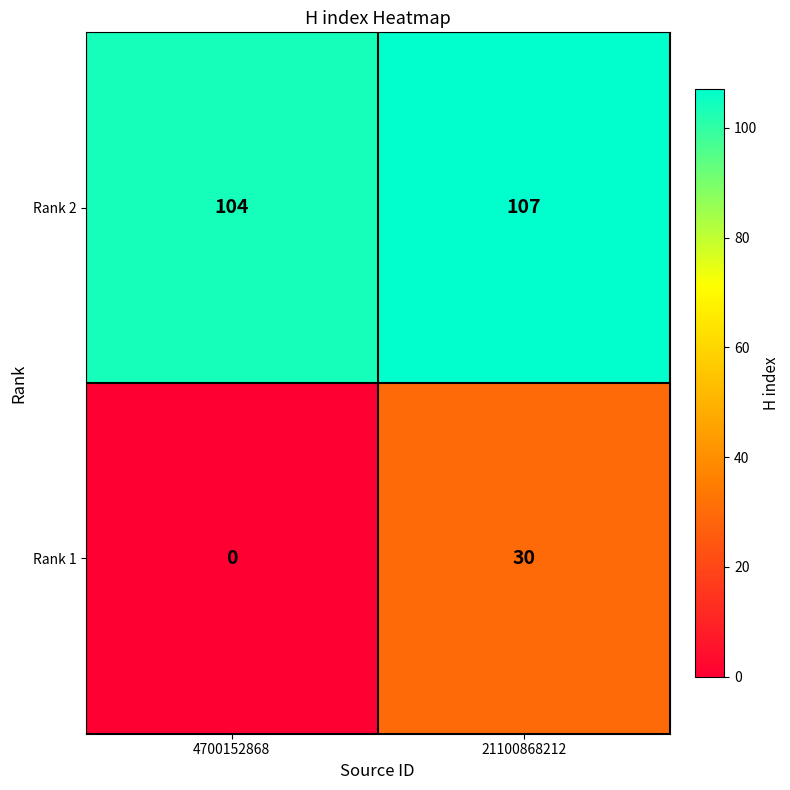

Rank the series by their maximum value, from lowest to highest.

Rank 1, Rank 2